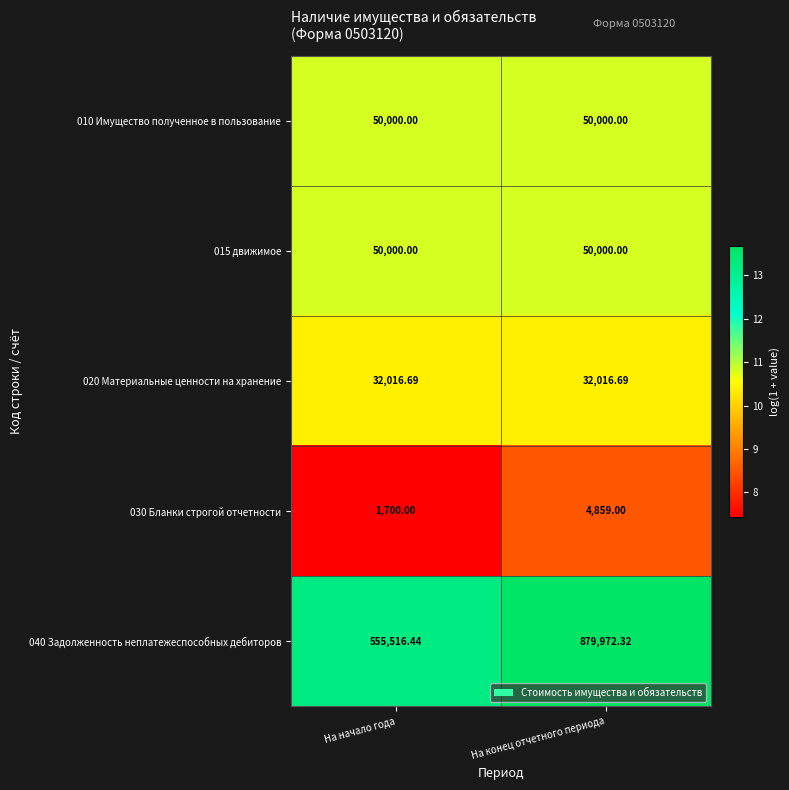

Which category has the lowest value across all series?

На начало года